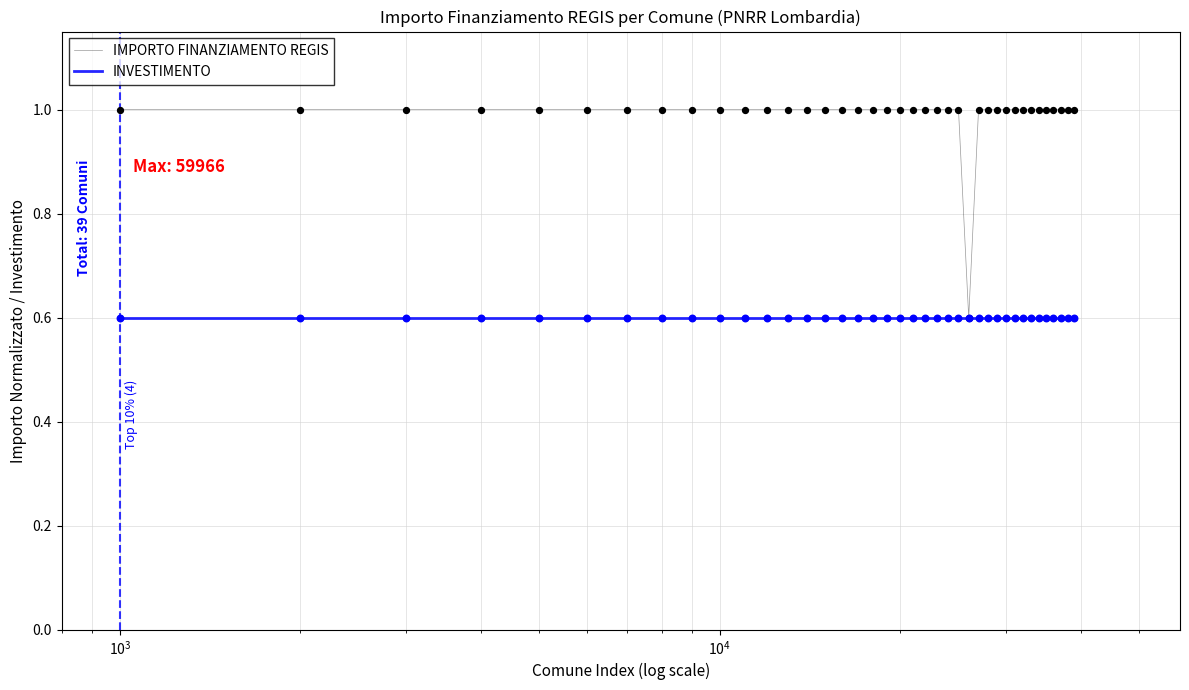

Which series has the largest total across all categories?

IMPORTO FINANZIAMENTO REGIS